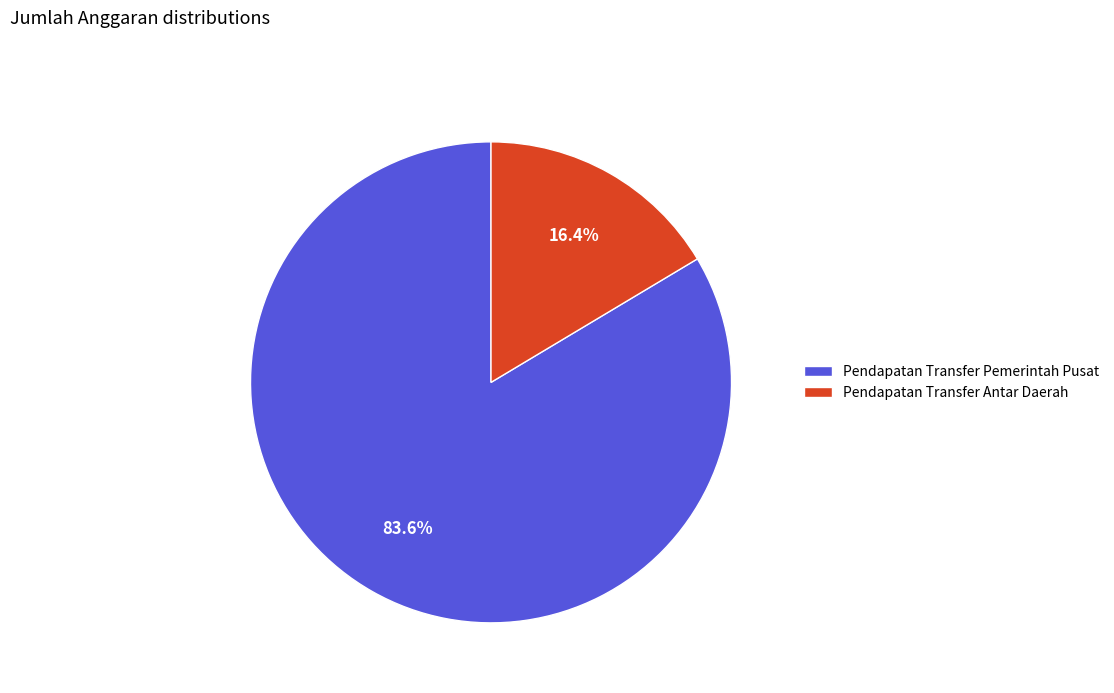

To the nearest percent, what percentage of the pie is Pendapatan Transfer Pemerintah Pusat?

84%